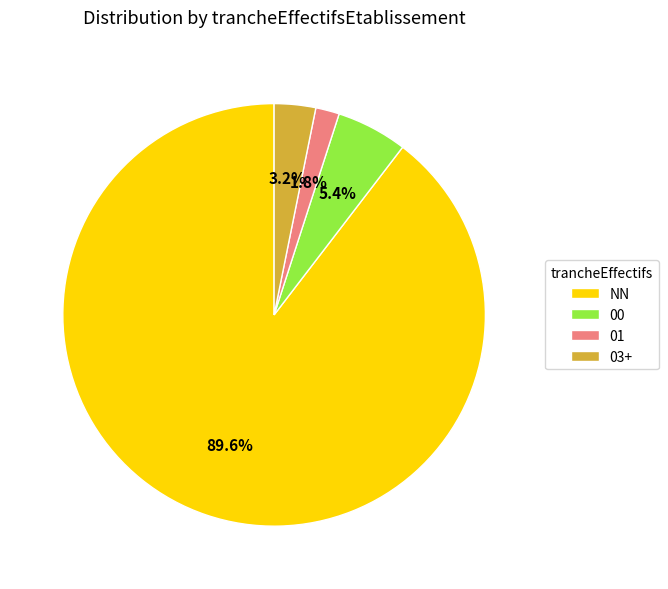

Rank the categories by value from highest to lowest.

NN, 00, 03+, 01